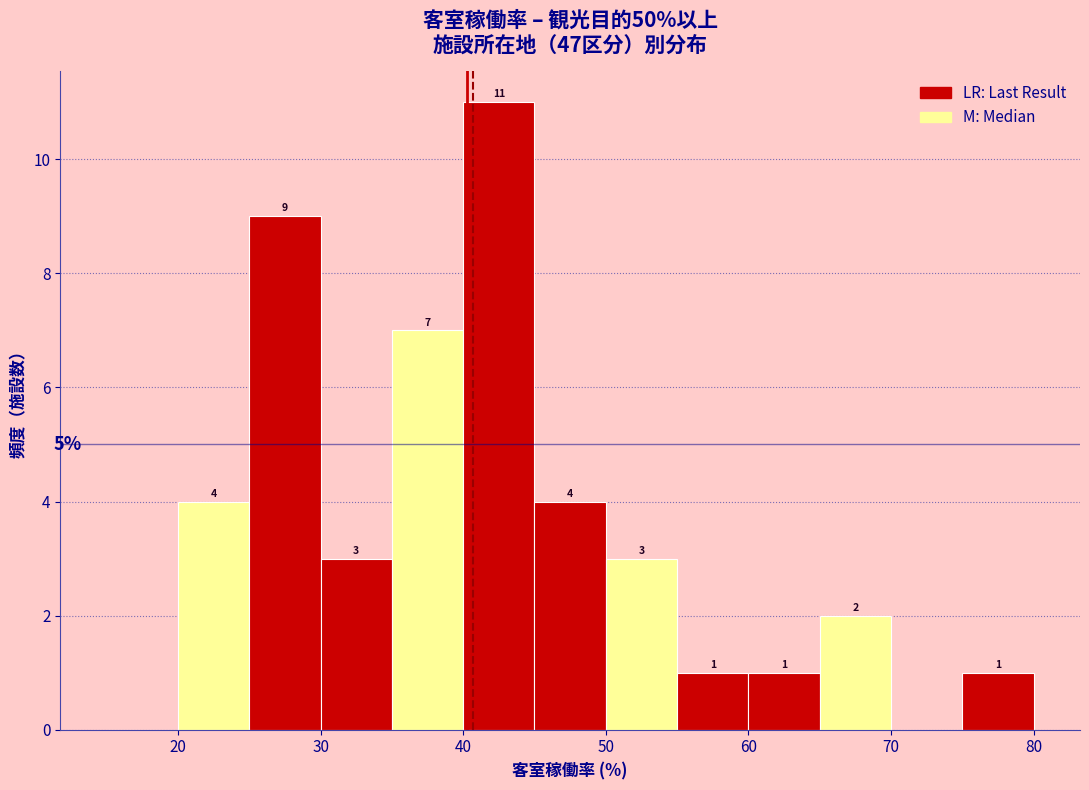

Over which range of the x-axis is the bar tallest?

40 to 45